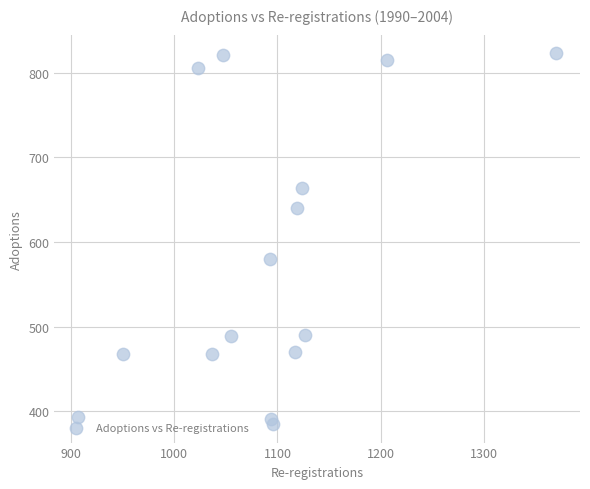

What Y value in the scatter plot is closest to 604?

580